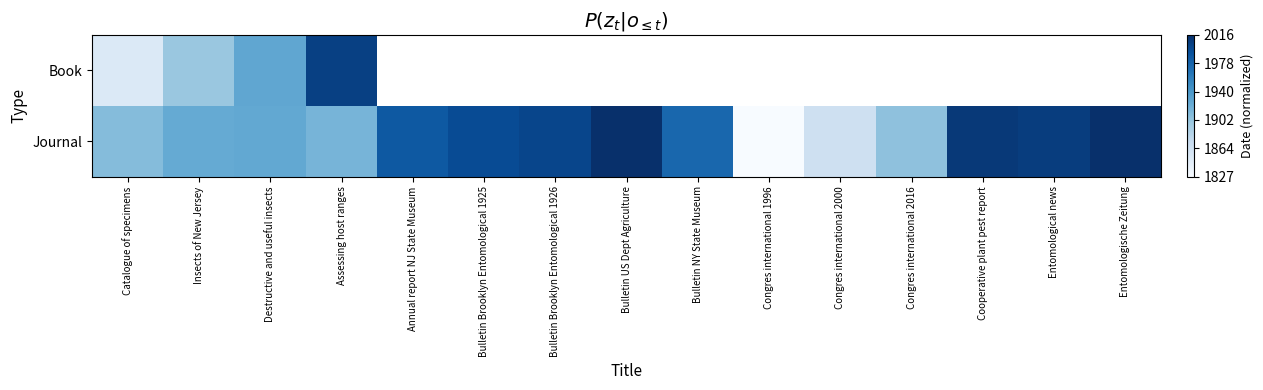

The Book series shows 0.4 at Insects of New Jersey. True or false?

True